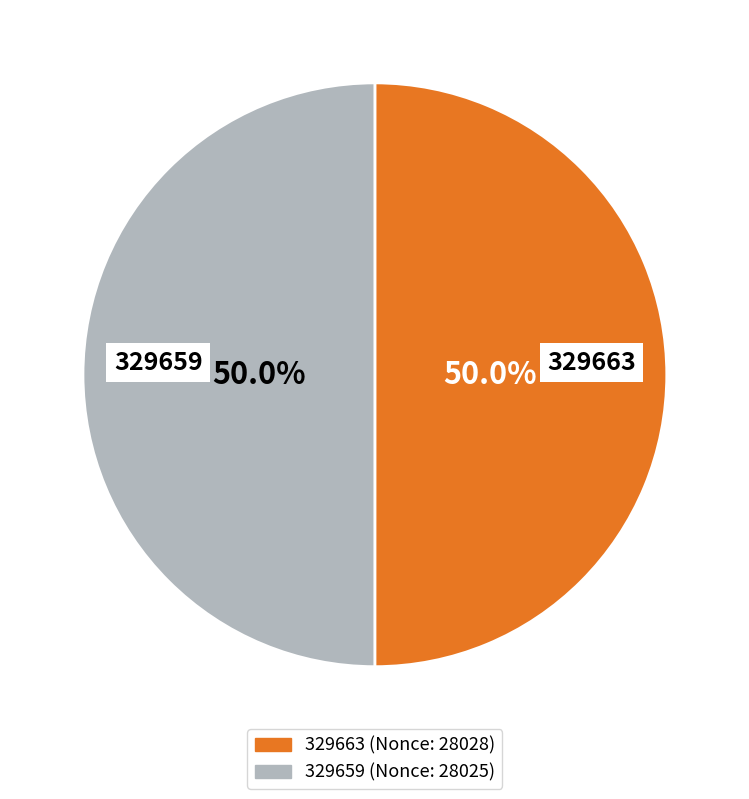

How much of the chart is everything except 329663?

50.0%